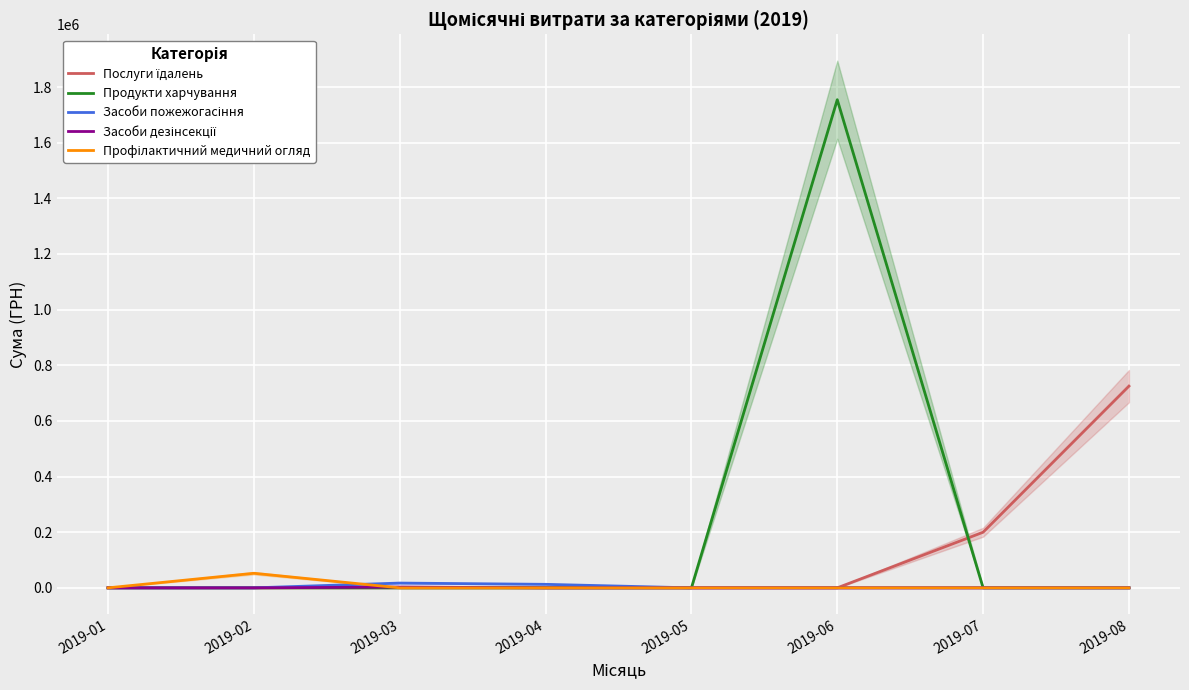

List the series in order of their peak value, lowest first.

Засоби дезінсекції, Засоби пожежогасіння, Профілактичний медичний огляд, Послуги їдалень, Продукти харчування